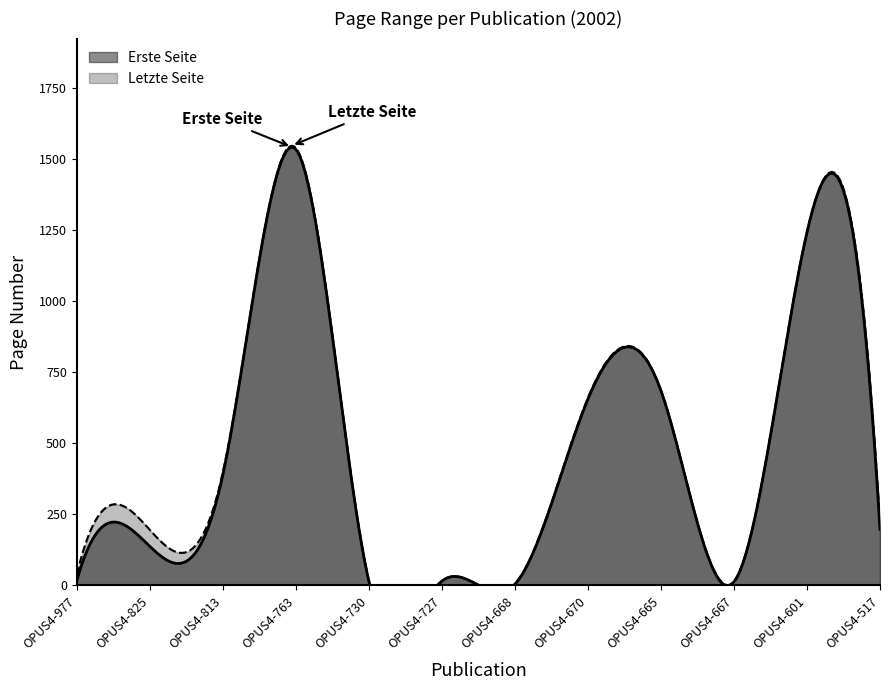

The Letzte Seite series shows 461 at OPUS4-670. True or false?

False